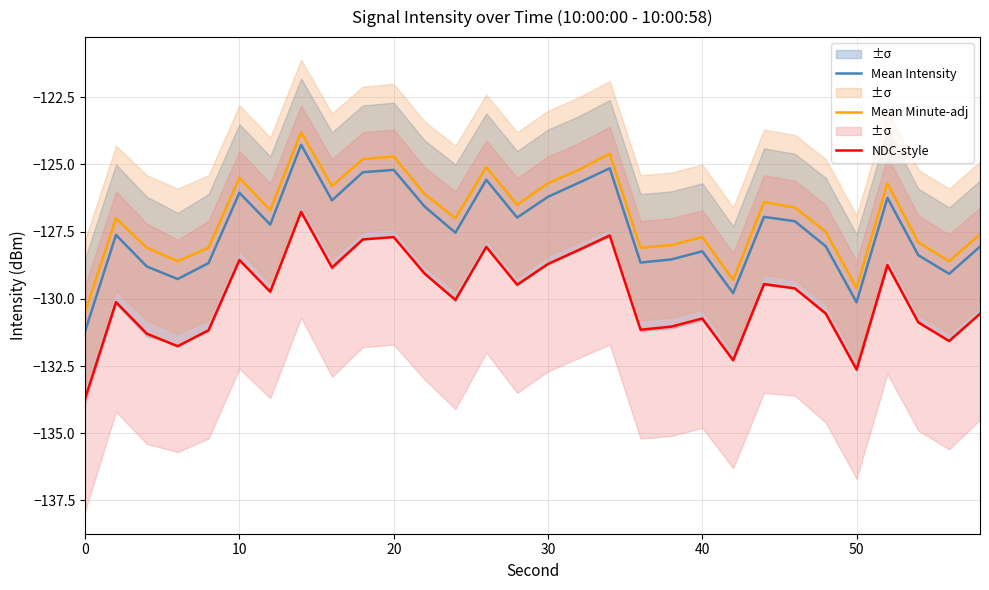

What is the lowest value of the NDC-style series?

-133.7